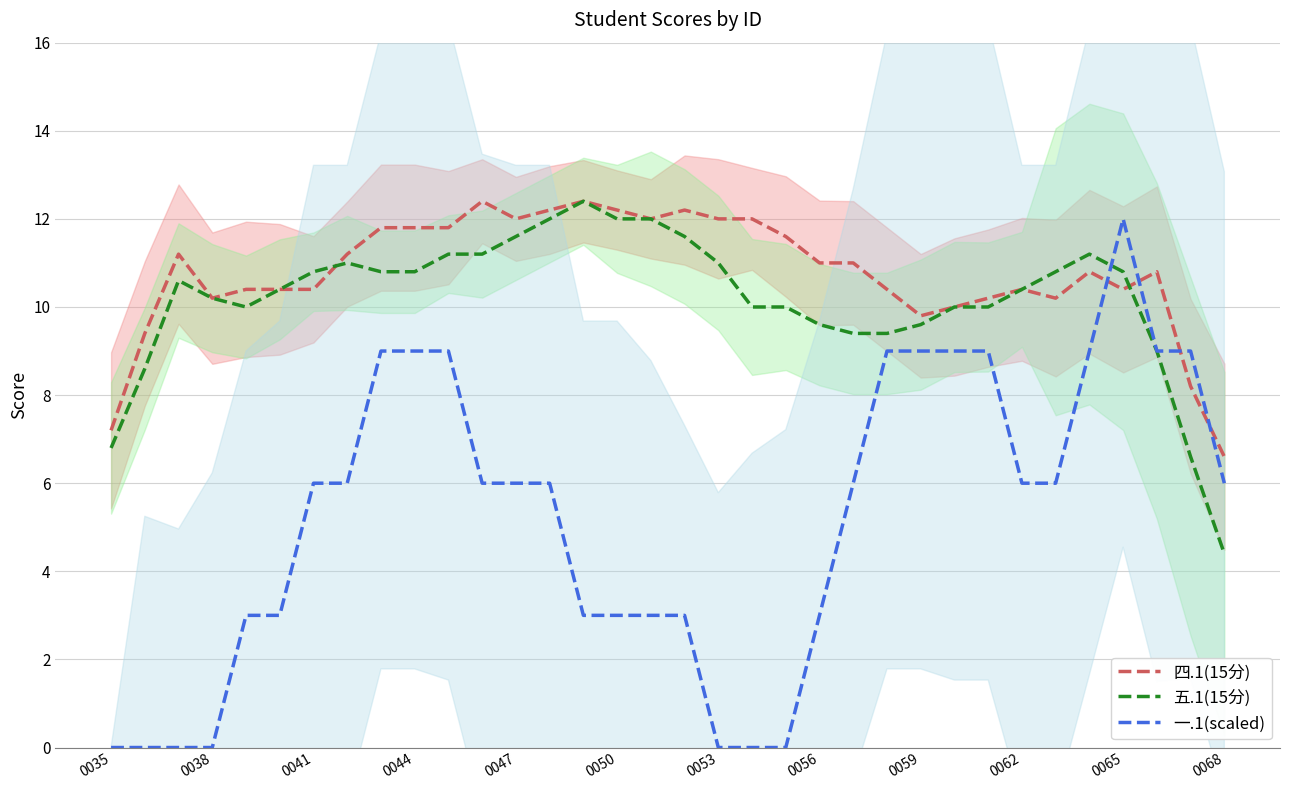

The value of 四.1(15分) at 0035 is 3.9. True or false?

False